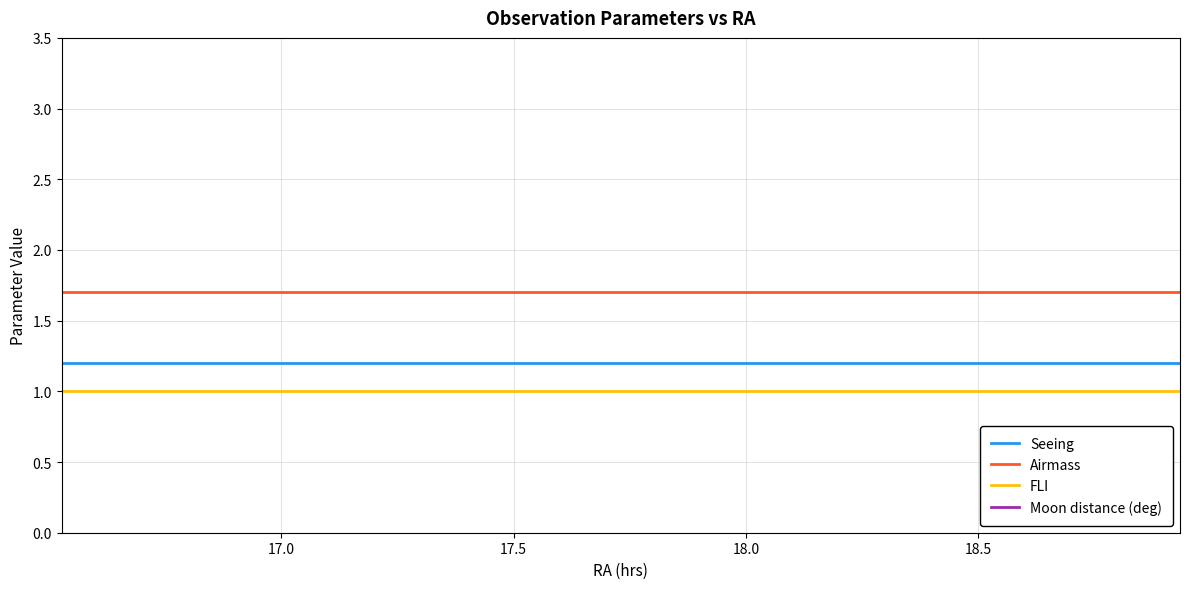

True or false: Airmass and FLI cross at least once.

False